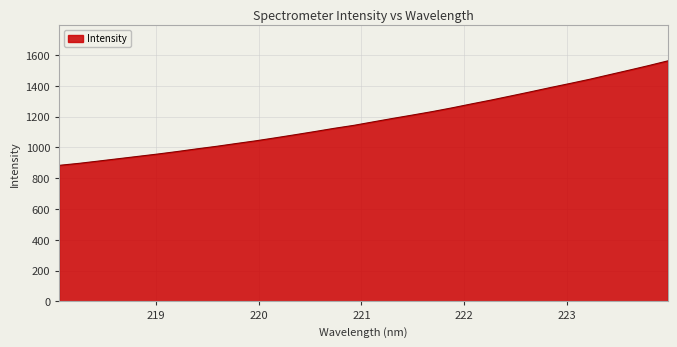

What is the difference between the maximum and minimum values?

677.9